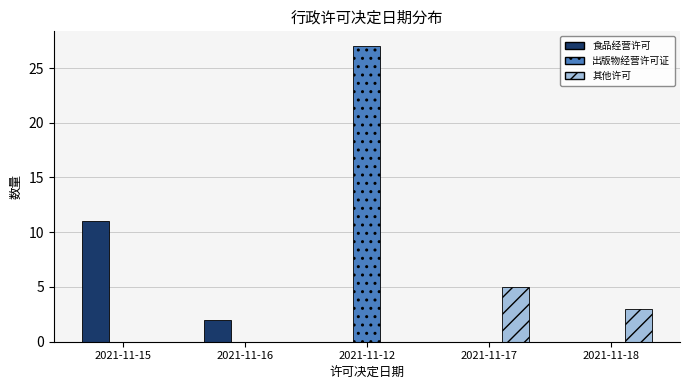

What is the average value of the 出版物经营许可证 series?

5